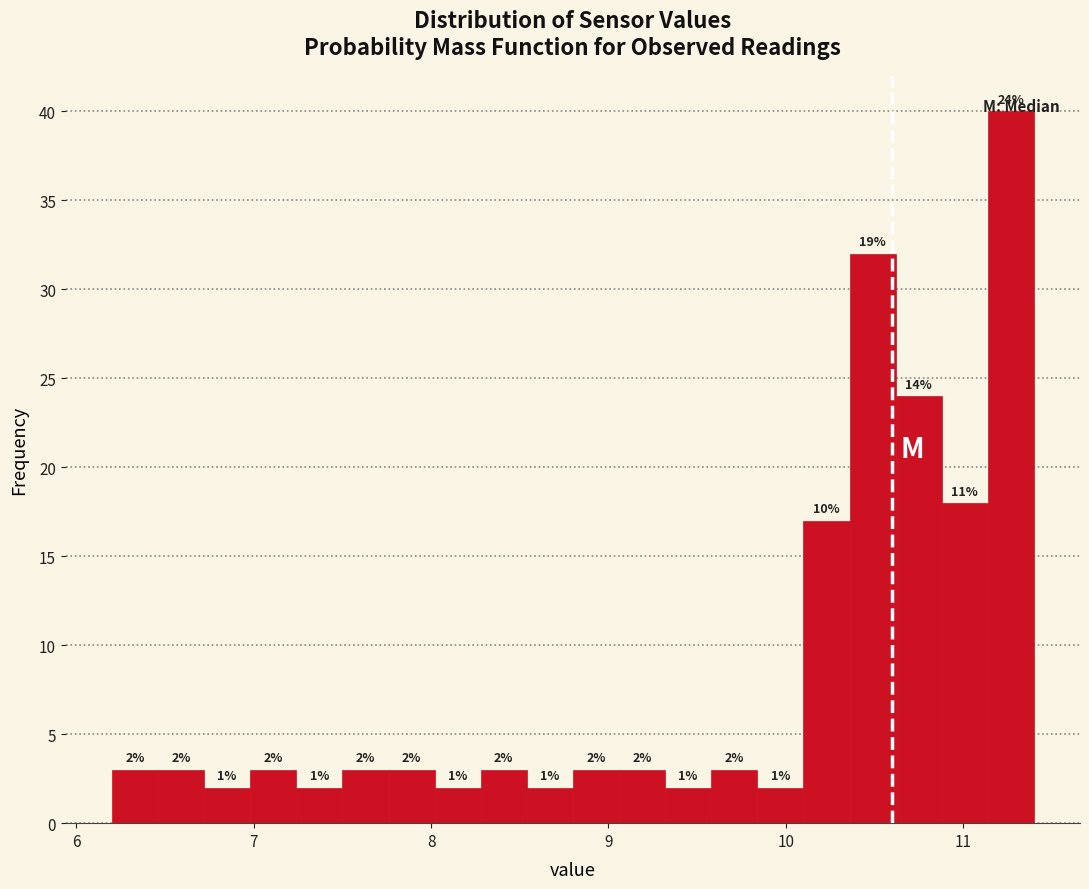

Around what value on the x-axis is the tallest bar? Give the approximate position of its centre, as read against the axis.

11.3